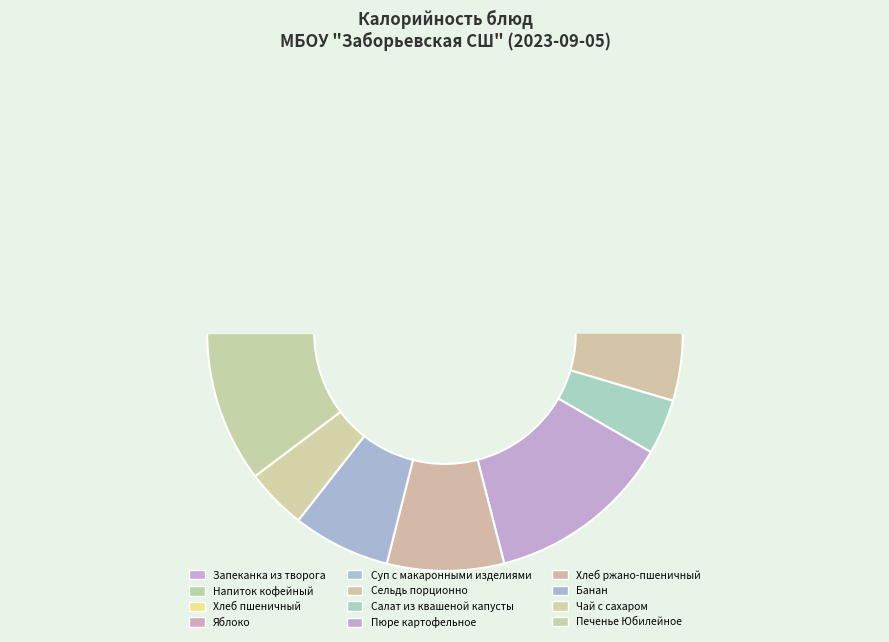

Do Банан and Чай с сахаром together represent more than half of the pie?

No